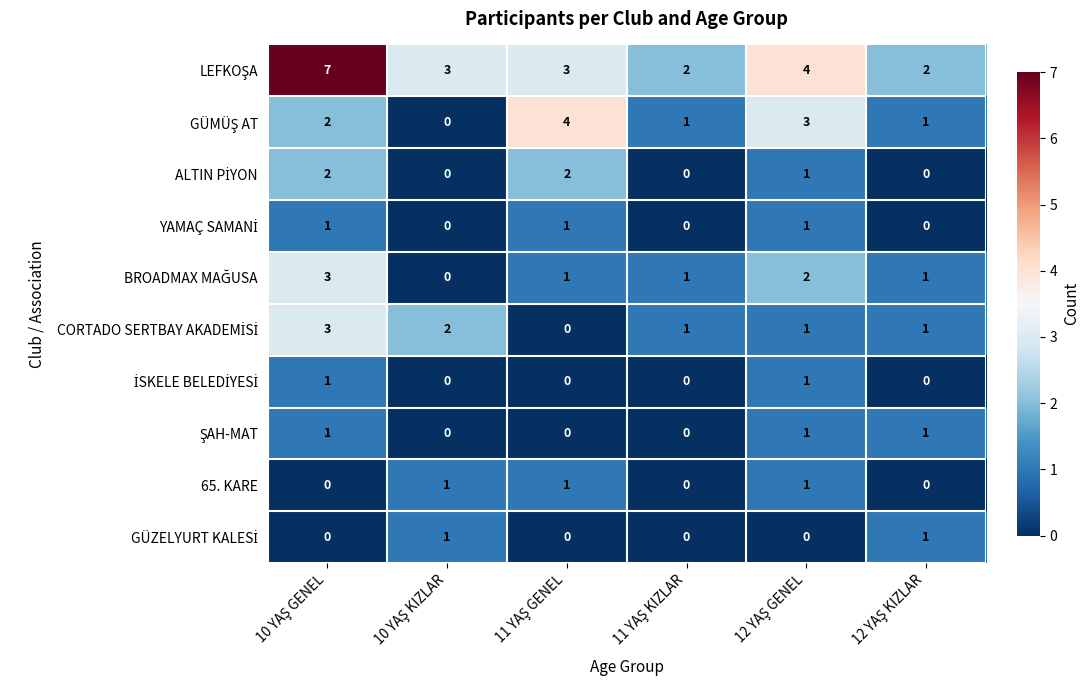

What is the maximum value shown in the chart?

7